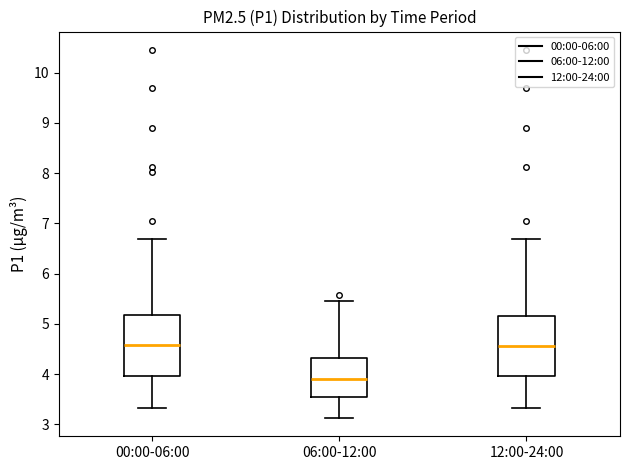

Reading left to right, transcribe this box plot: for each box, give where its median line is, the range the box spans, and where its two whiskers end, as read against the y-axis. The values are not printed on the chart, so give them approximately, as read against the axis.

00:00-06:00: median 4.6, box 4.0 to 5.2, whiskers 3.3 to 6.7
06:00-12:00: median 3.9, box 3.6 to 4.3, whiskers 3.1 to 5.5
12:00-24:00: median 4.6, box 4.0 to 5.2, whiskers 3.3 to 6.7